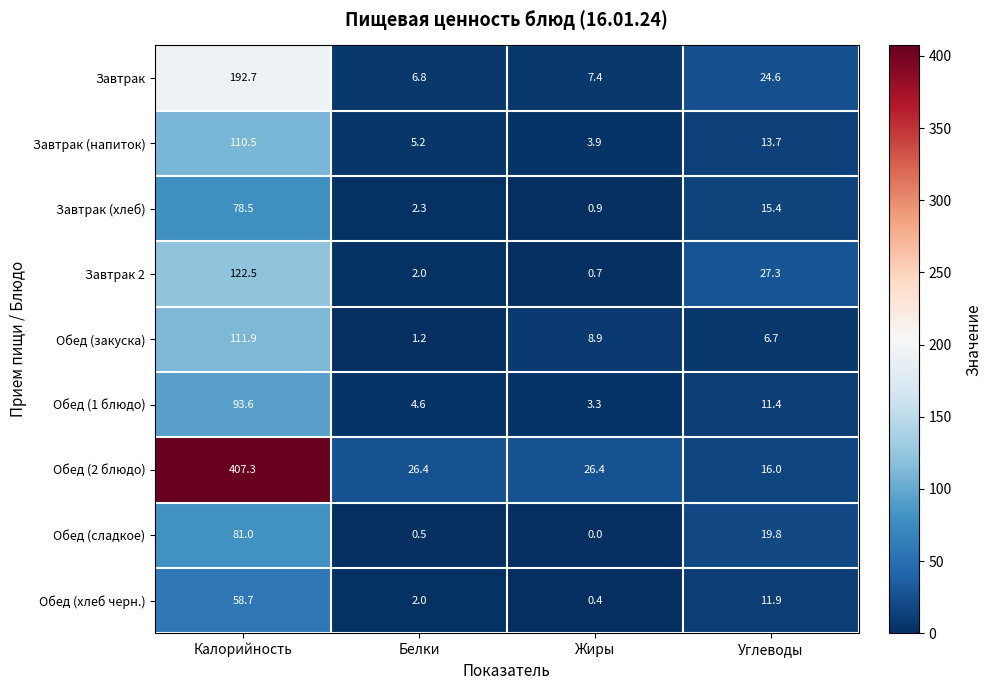

Where does the Завтрак series first go above 24?

Калорийность